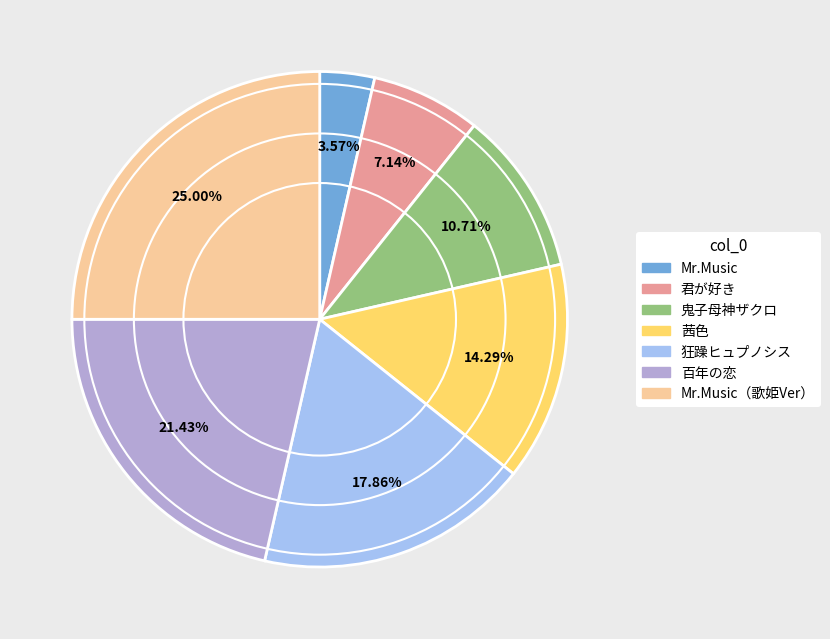

Is there a majority slice in this chart?

No